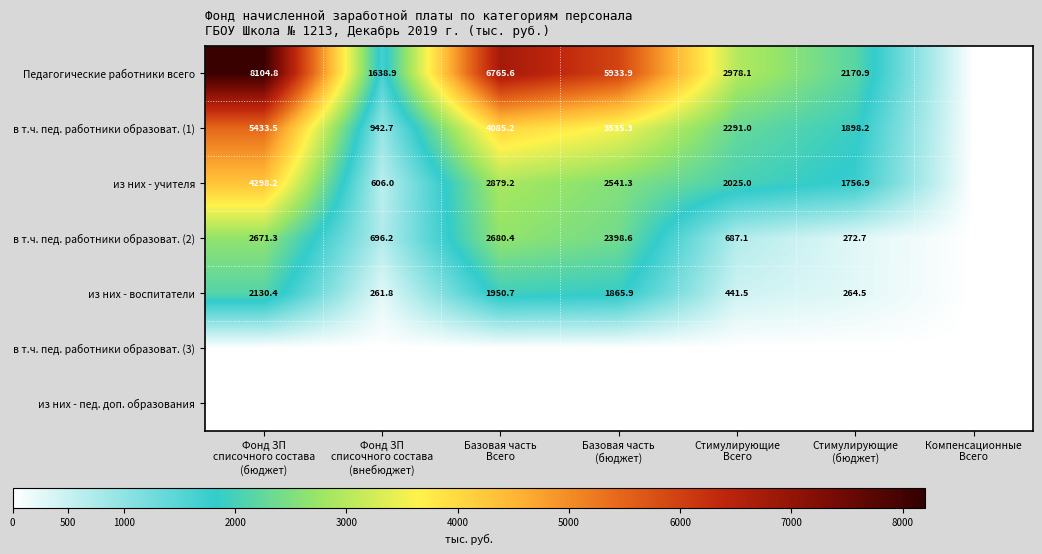

How many values in the в т.ч. пед. работники образоват. (2) series exceed 696?

4